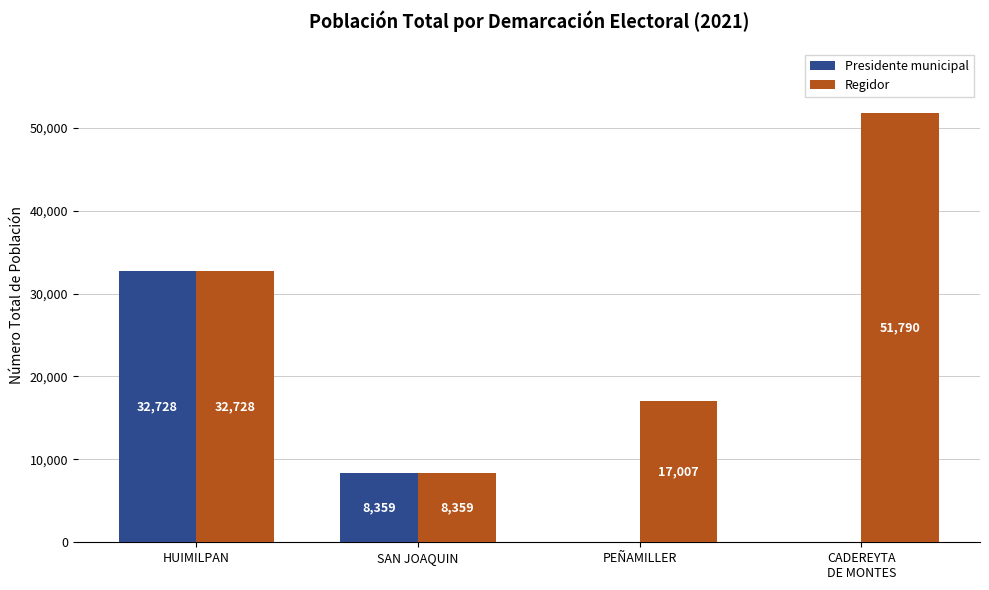

At which label is Regidor closest to 30074?

HUIMILPAN